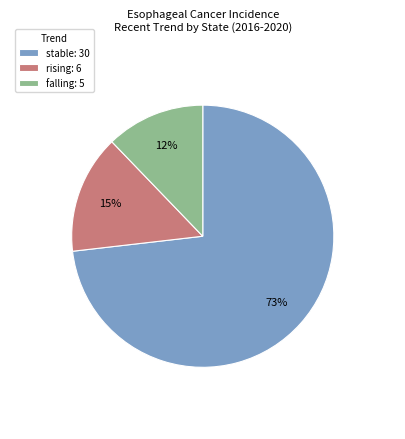

How many segments does this pie chart have?

3